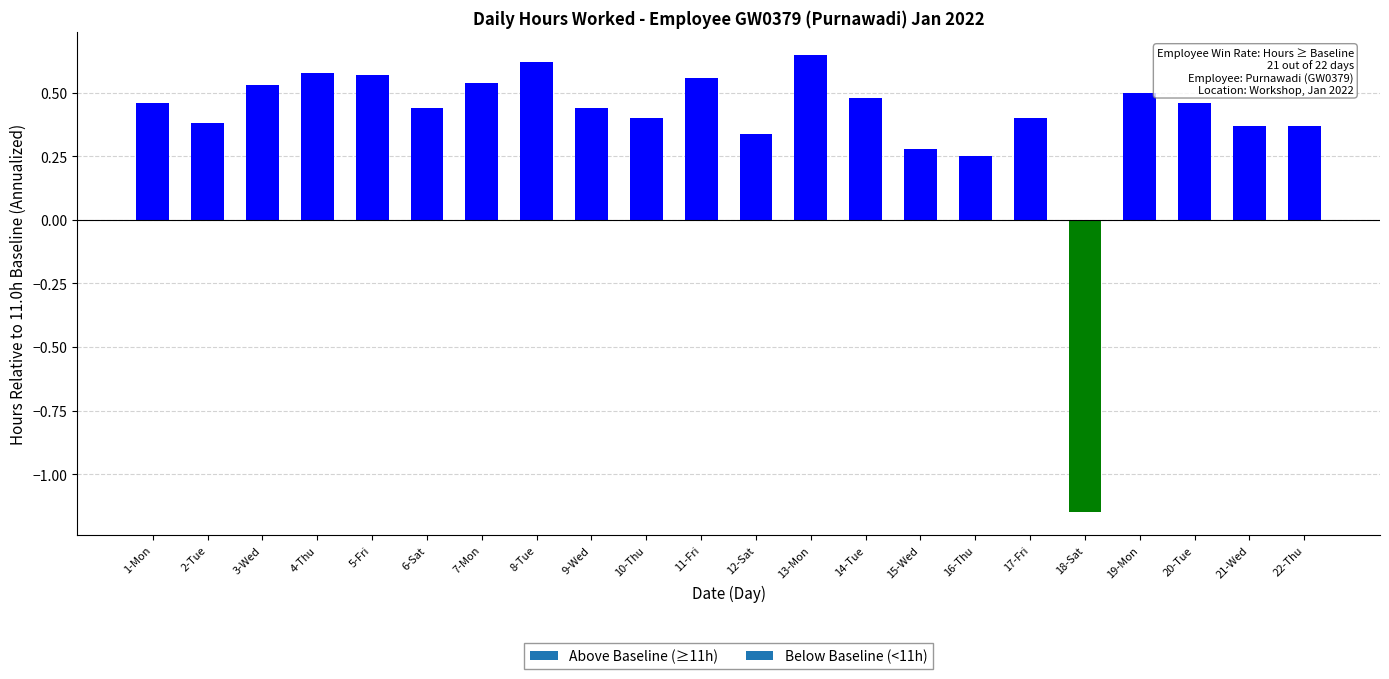

What is the difference between the maximum and minimum values?

1.8